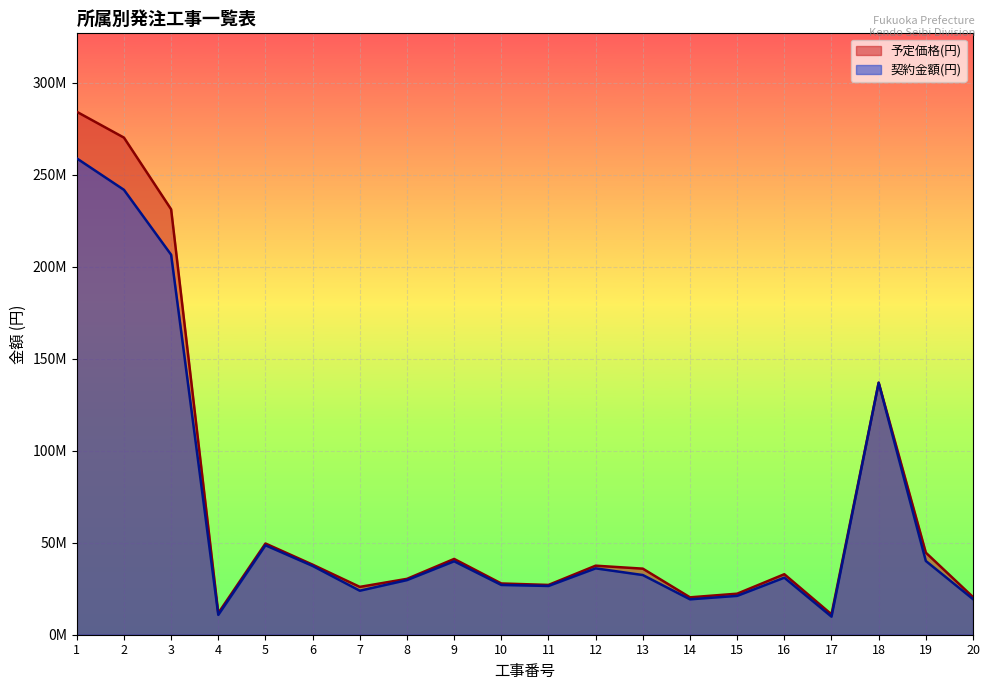

What are all the series names shown in the legend?

予定価格(円), 契約金額(円)